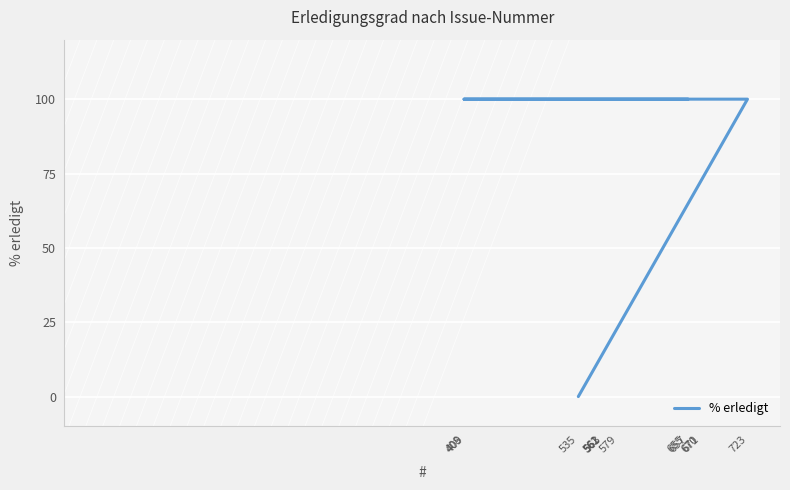

What is the label of the 3rd point from the right?

409